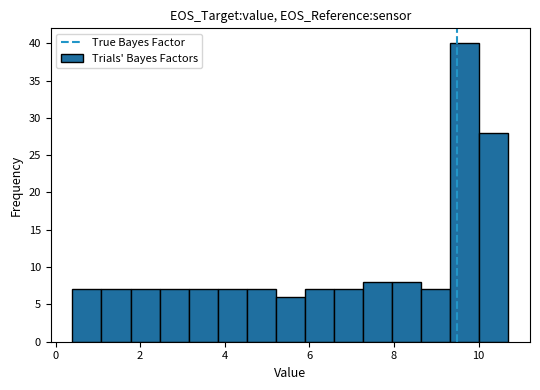

Around what value on the x-axis is the tallest bar? Give the approximate position of its centre, as read against the axis.

9.6